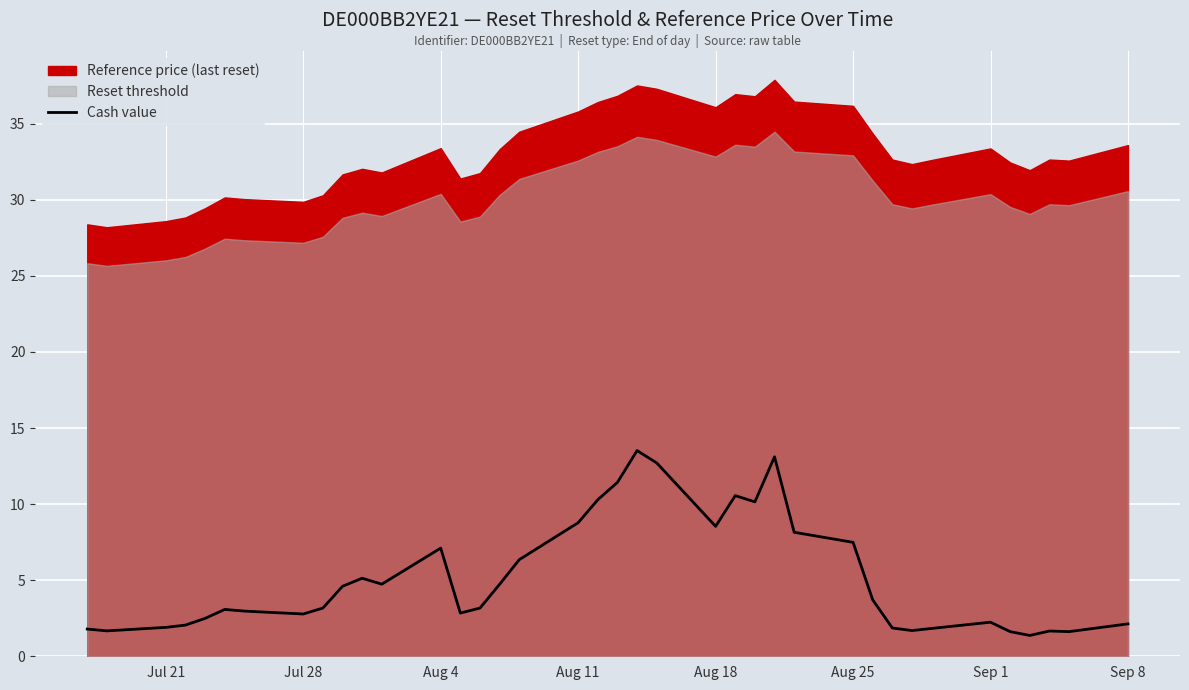

What is the minimum value for Cash value?

1.4